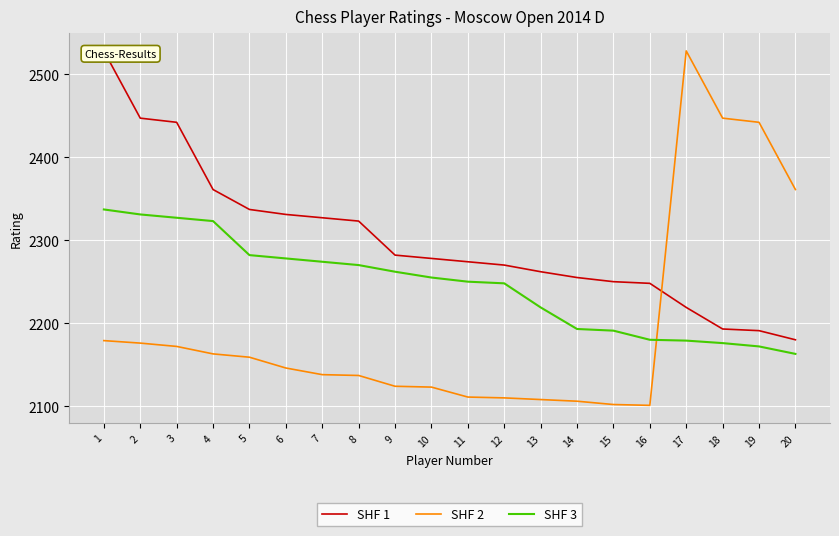

At which label does SHF 1 first exceed 2278?

1